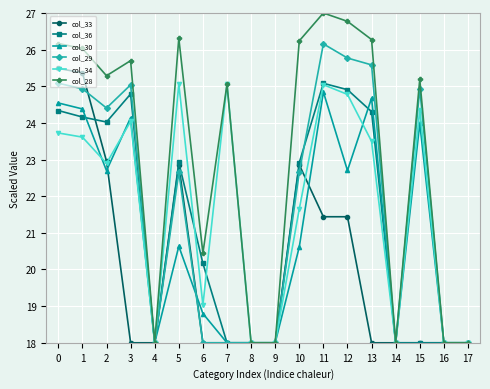

Where is the first local maximum for col_36?

3